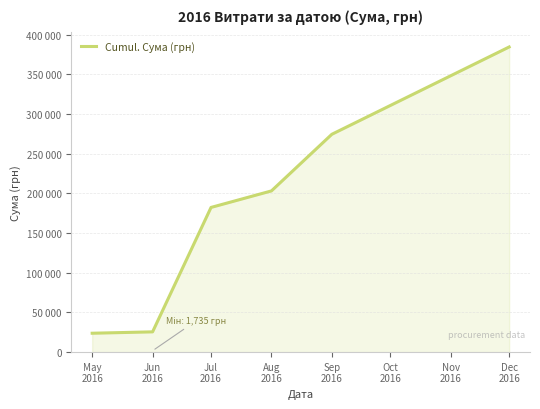

Does the chart have visible grid lines?

Yes